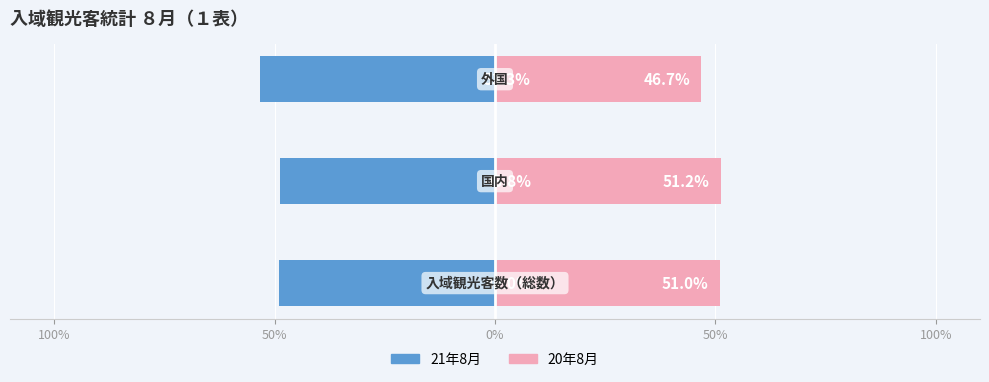

How many groups of bars are there?

3